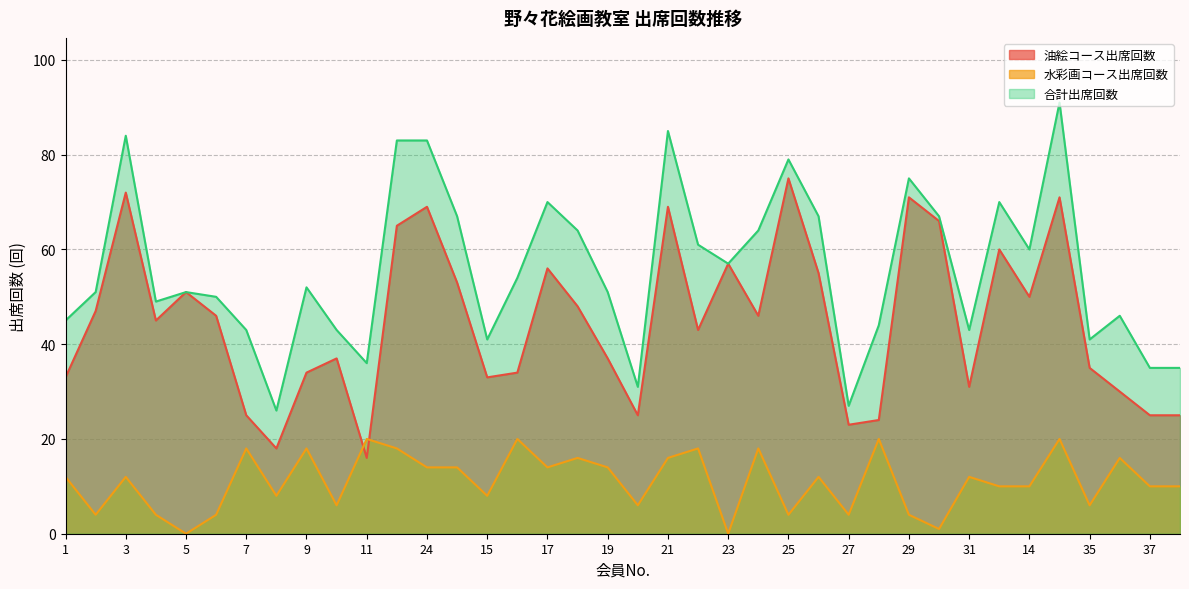

Where does the 合計出席回数 series first go above 52?

3